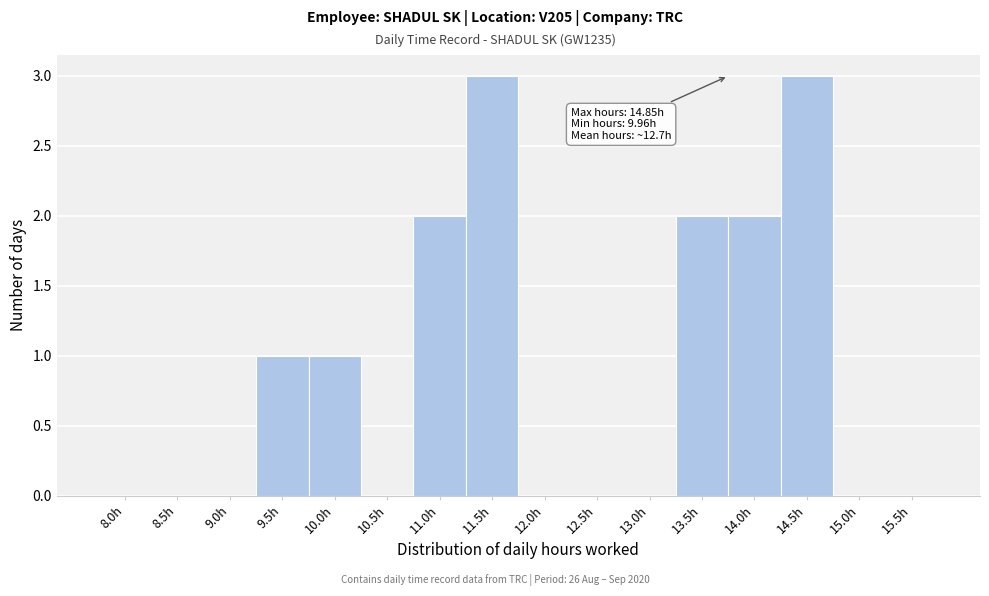

Reading left to right, list all the values displayed in this chart.

8.0h=0	8.5h=0	9.0h=0	9.5h=1	10.0h=1	10.5h=0	11.0h=2	11.5h=3	12.0h=0	12.5h=0	13.0h=0	13.5h=2	14.0h=2	14.5h=3	15.0h=0	15.5h=0